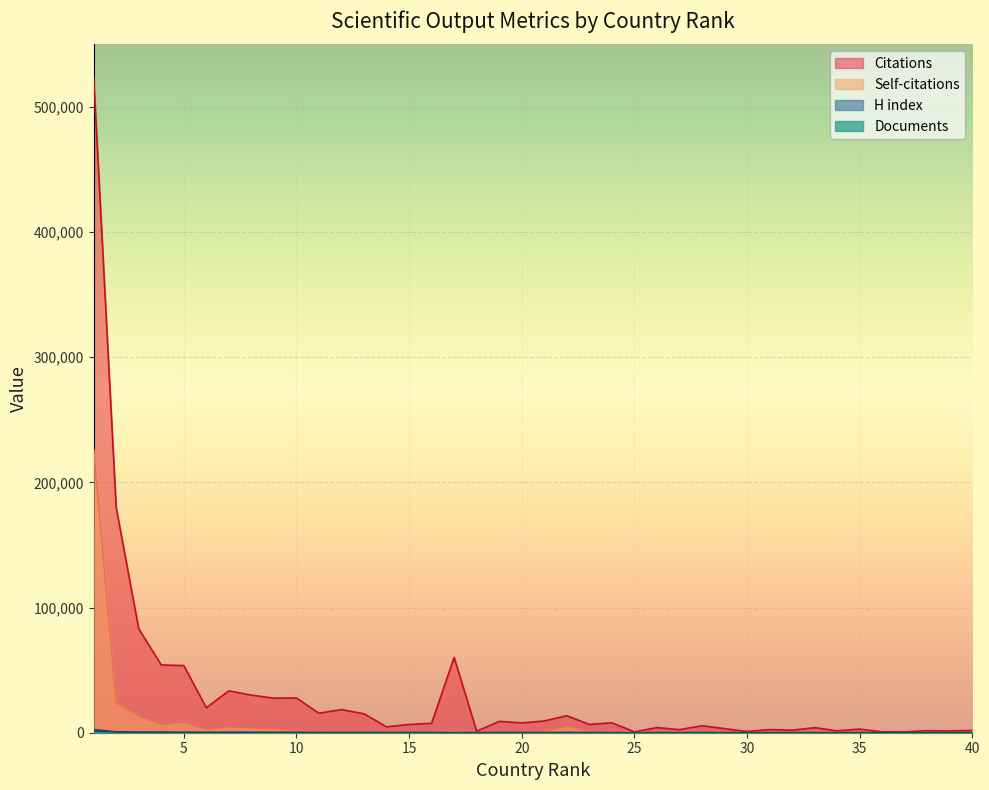

At how many categories does at least one series exceed 489182?

1